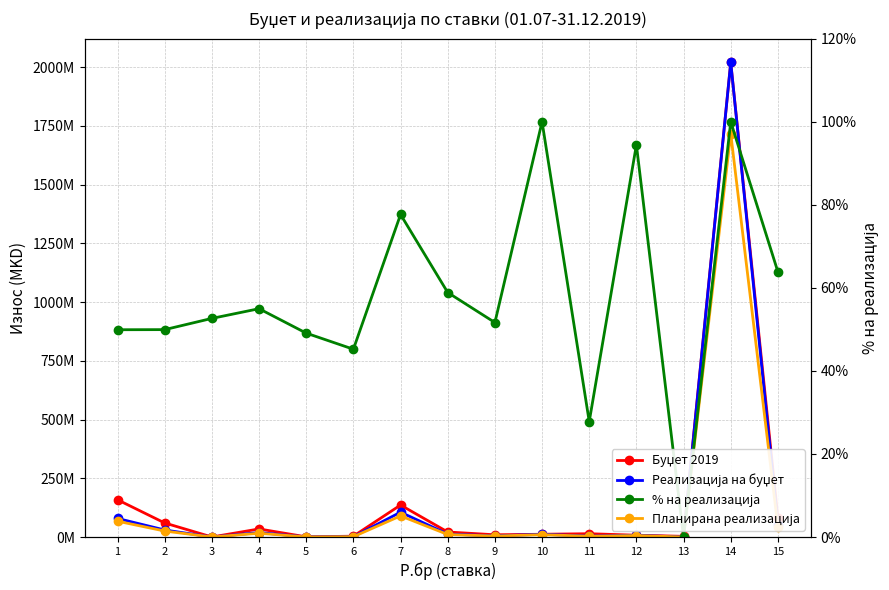

What is the value of the Реализација на буџет point at the 10th from the left?

11680842.0